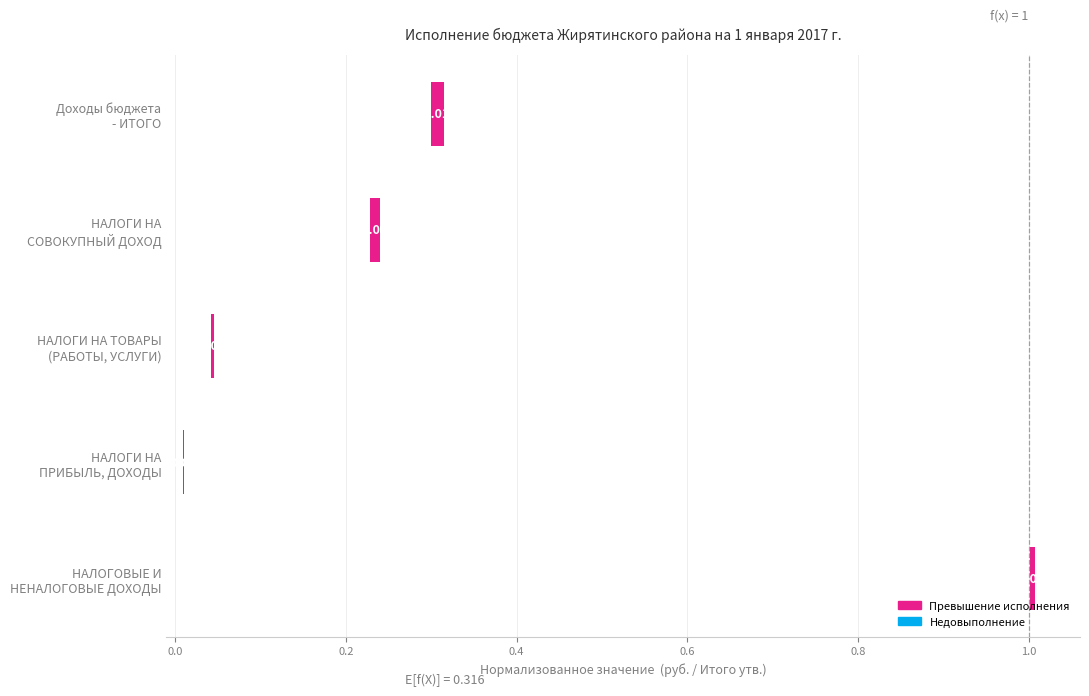

Are the bars grouped side by side (vs. stacked)?

No